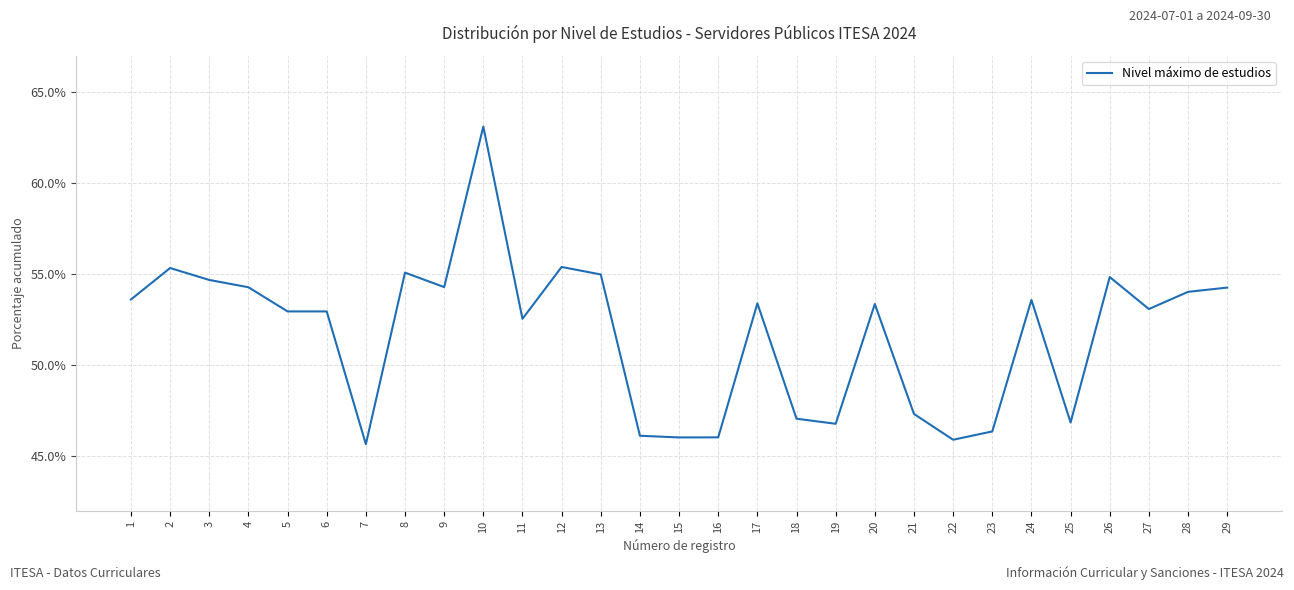

Where is the data nearest to the value 54?

28